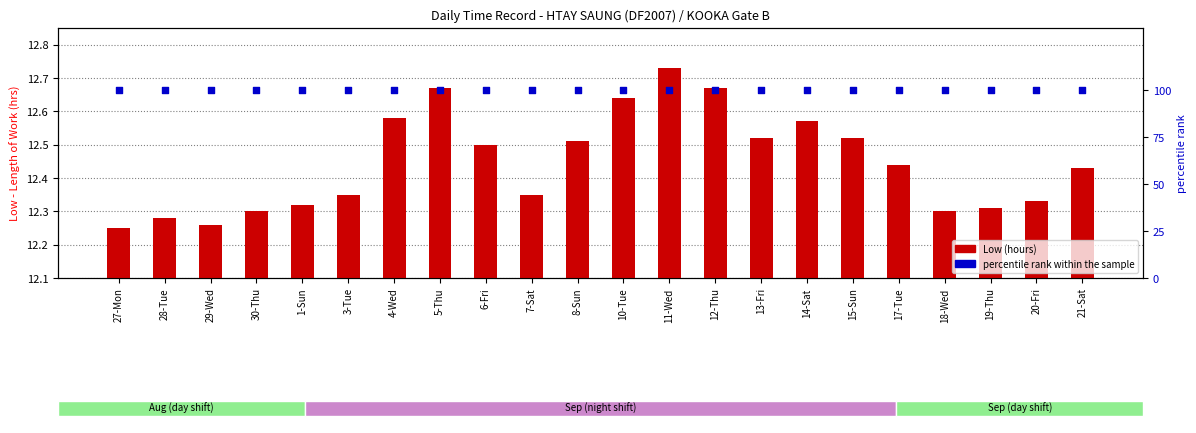

Is the value of percentile rank within the sample at 14-Sat greater than the value of Low (hours) at 18-Wed?

Yes